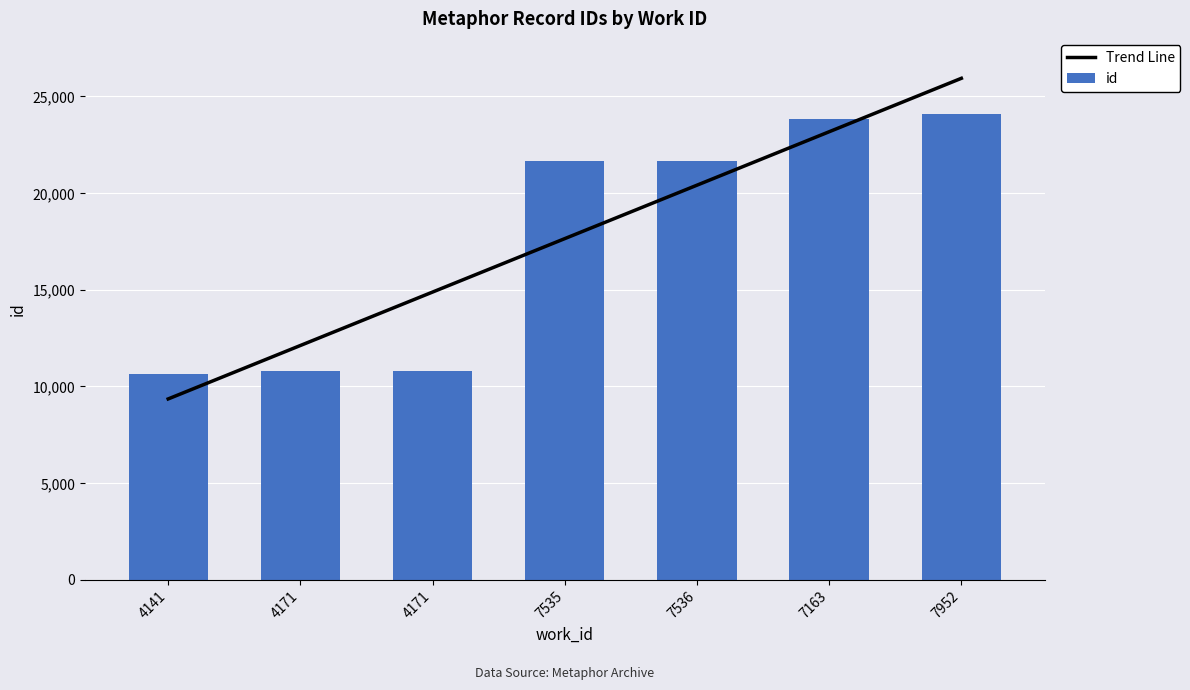

Is it true that the value at 7952 is 24119?

True